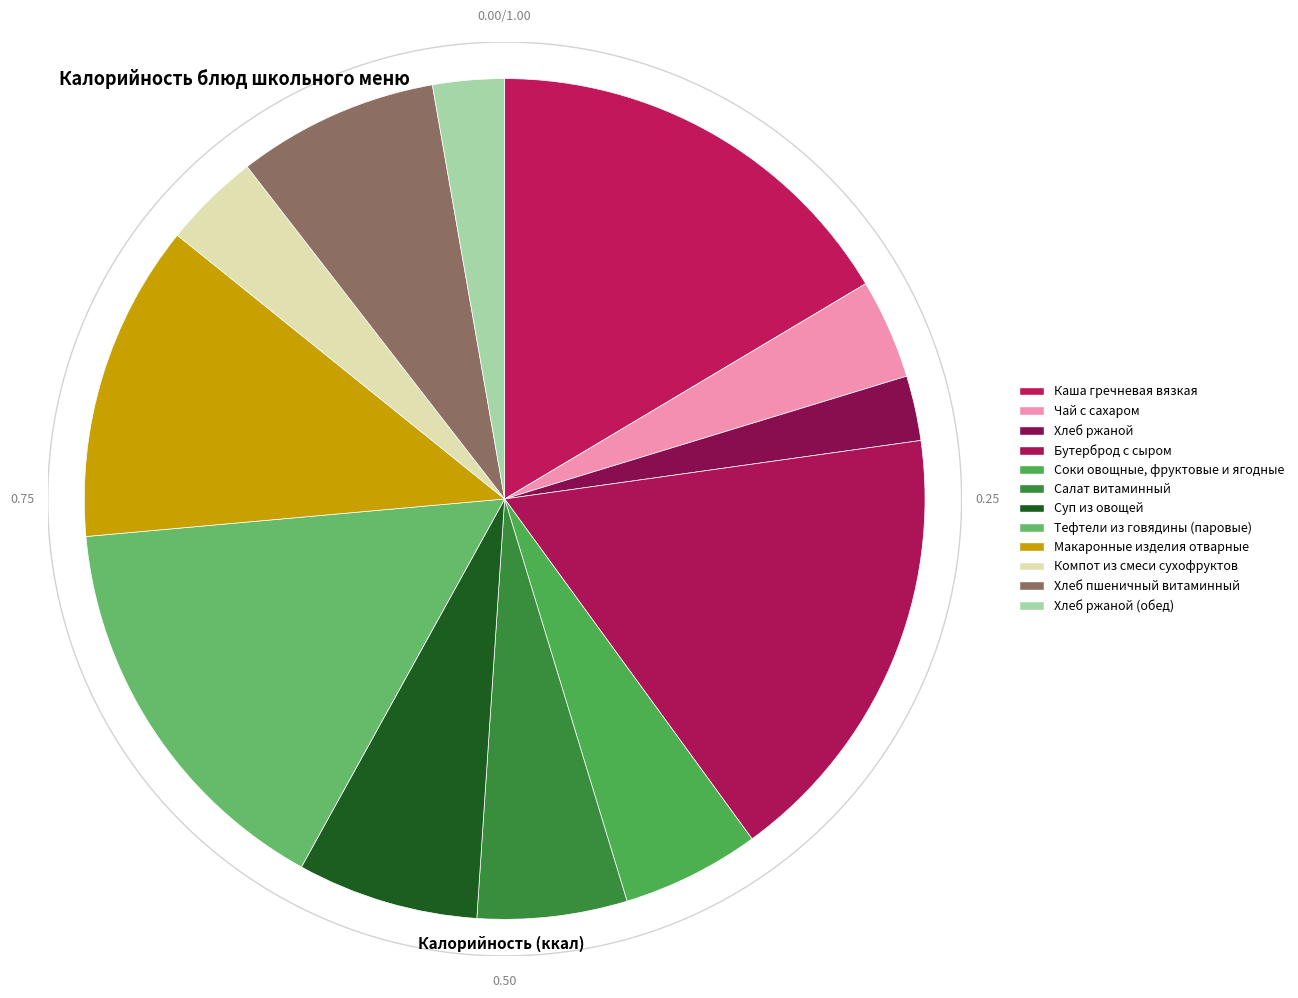

Approximately how many times larger is the value at Хлеб пшеничный витаминный compared to Соки овощные, фруктовые и ягодные?

1.5